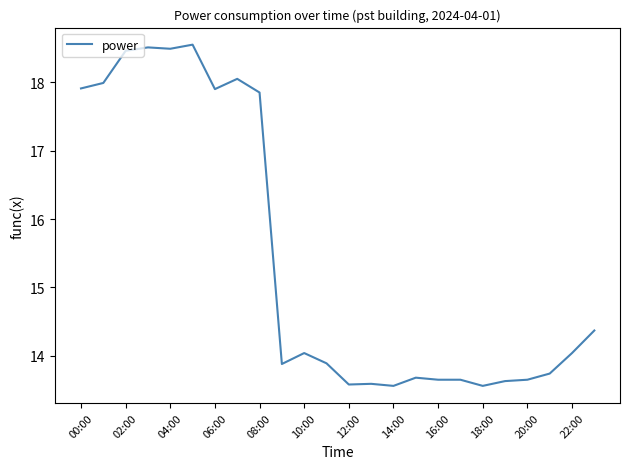

What is the difference between the maximum and minimum values?

5.0